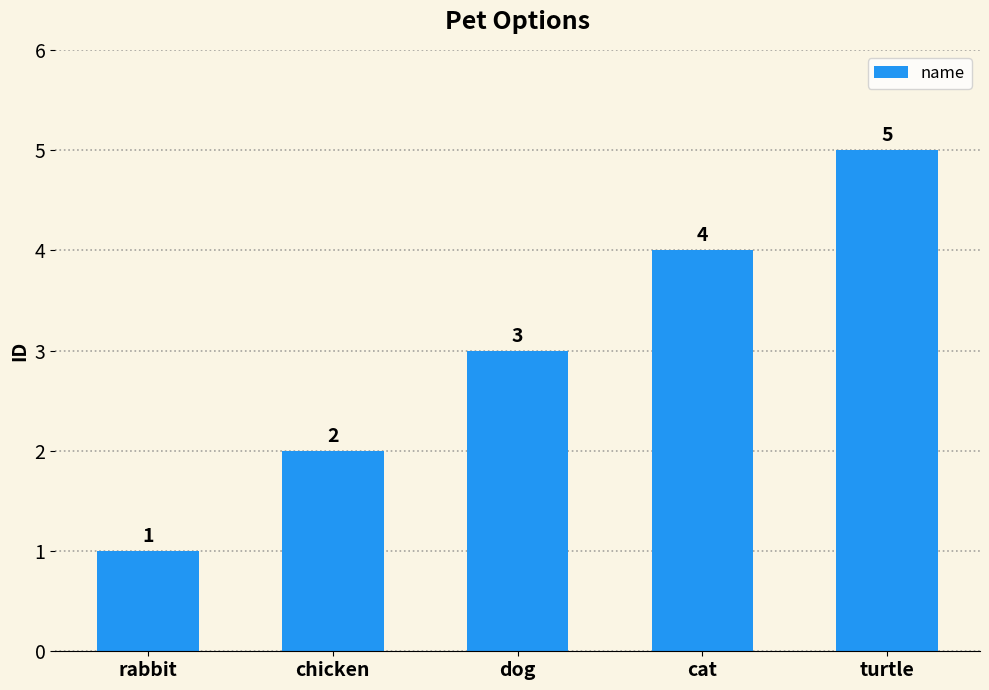

How many values are between 2 and 4?

3